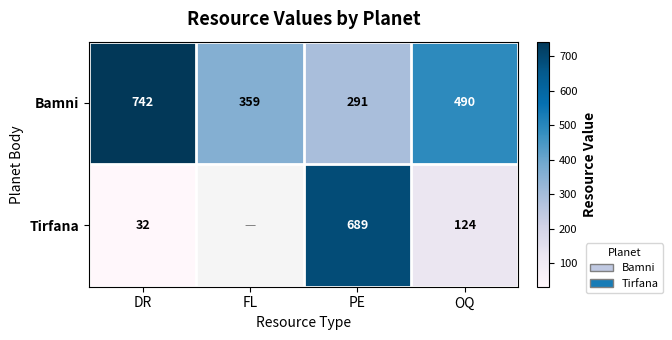

Between DR and OQ, which series saw the biggest shift?

Bamni